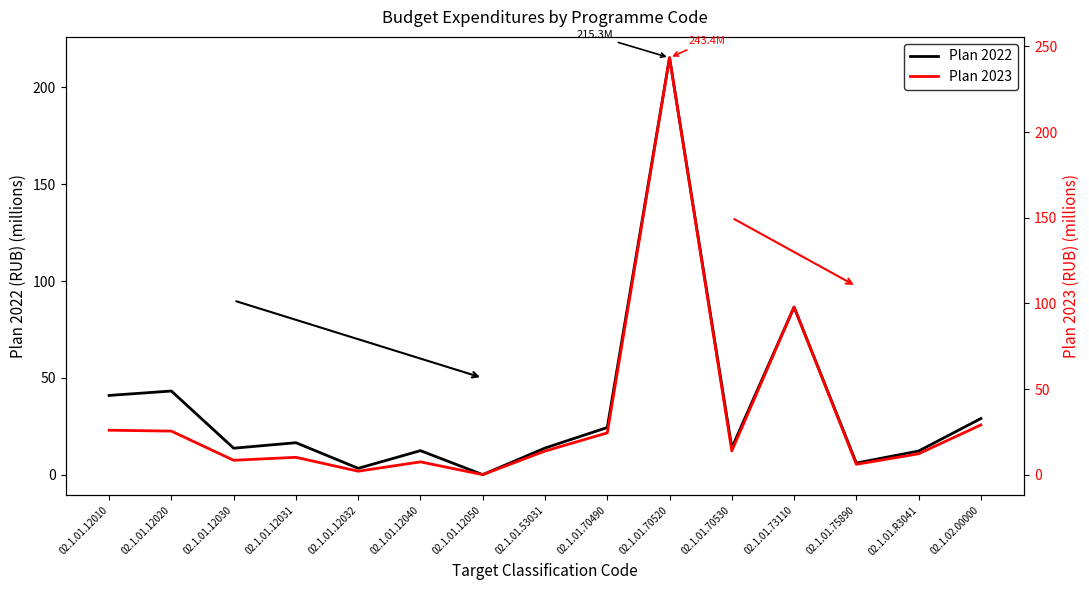

Between which two adjacent categories do Plan 2023 and Plan 2022 first intersect?

02.1.01.R3041 and 02.1.02.00000